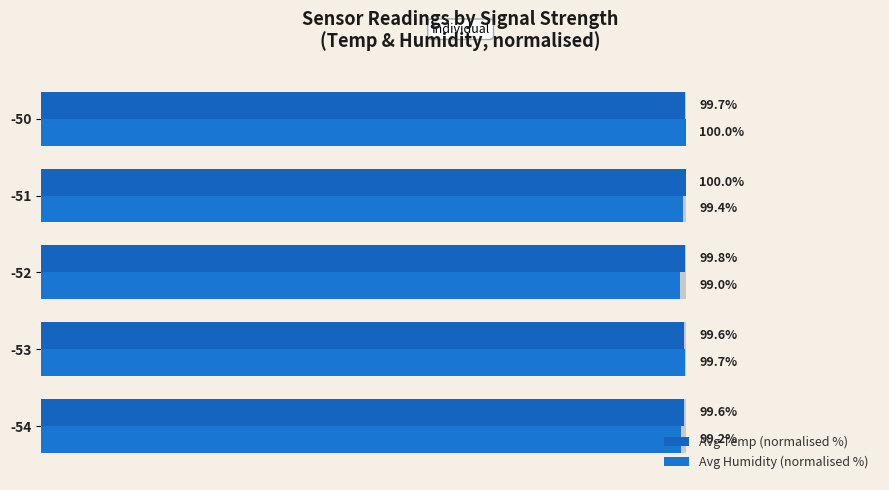

How many Avg Humidity (normalised %) values are between 99 and 100?

5